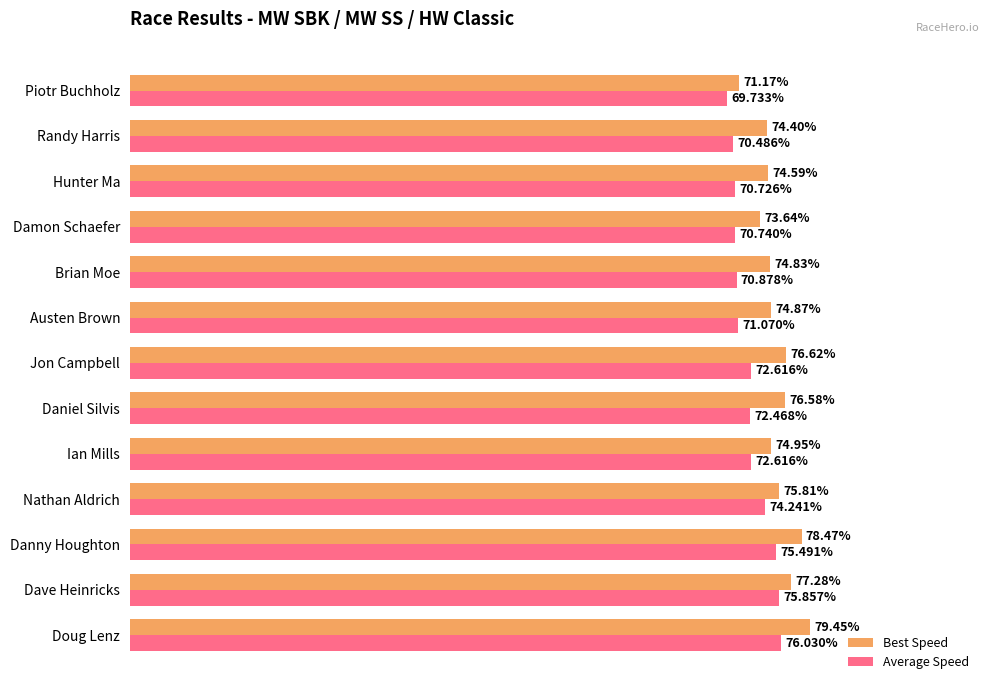

List the series in order of their overall mean, lowest first.

Average Speed, Best Speed